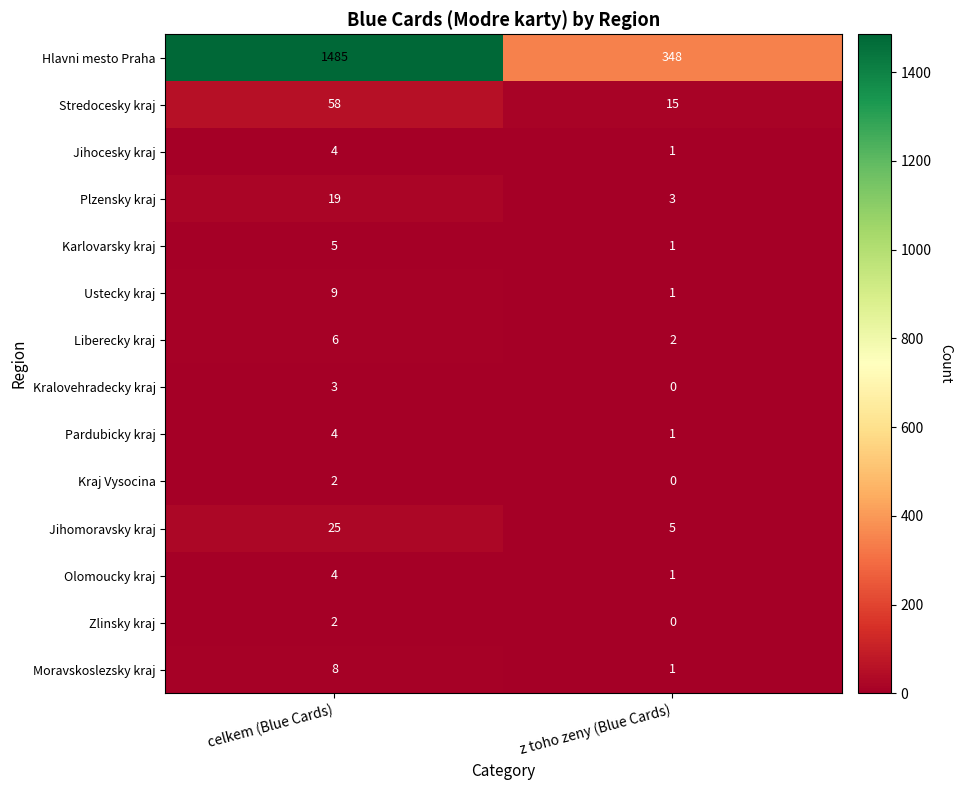

Rank the categories by Plzensky kraj value from lowest to highest.

z toho zeny (Blue Cards), celkem (Blue Cards)